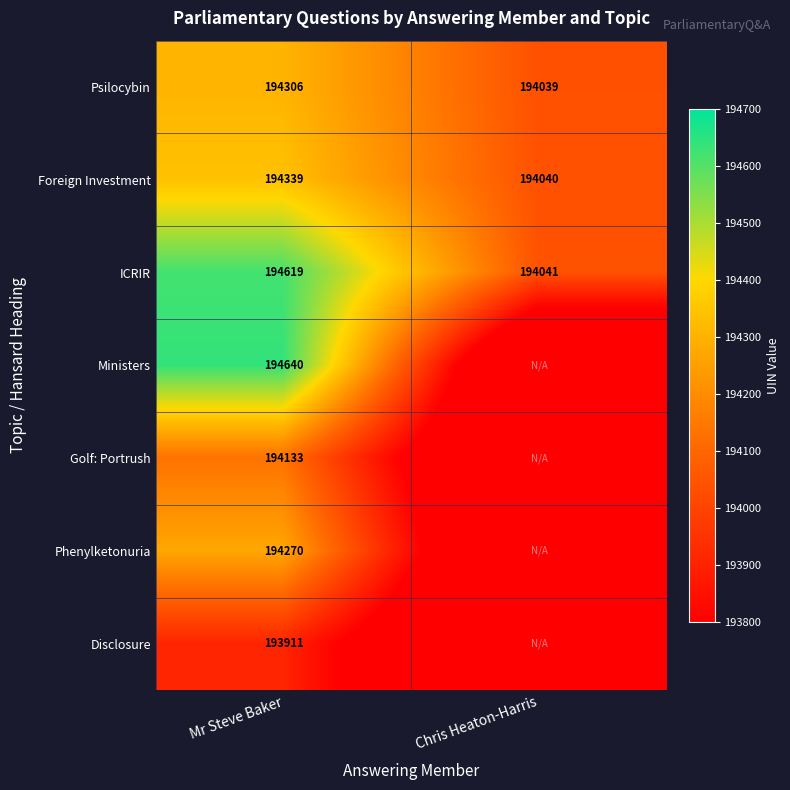

What is the highest value of the Psilocybin series?

194306